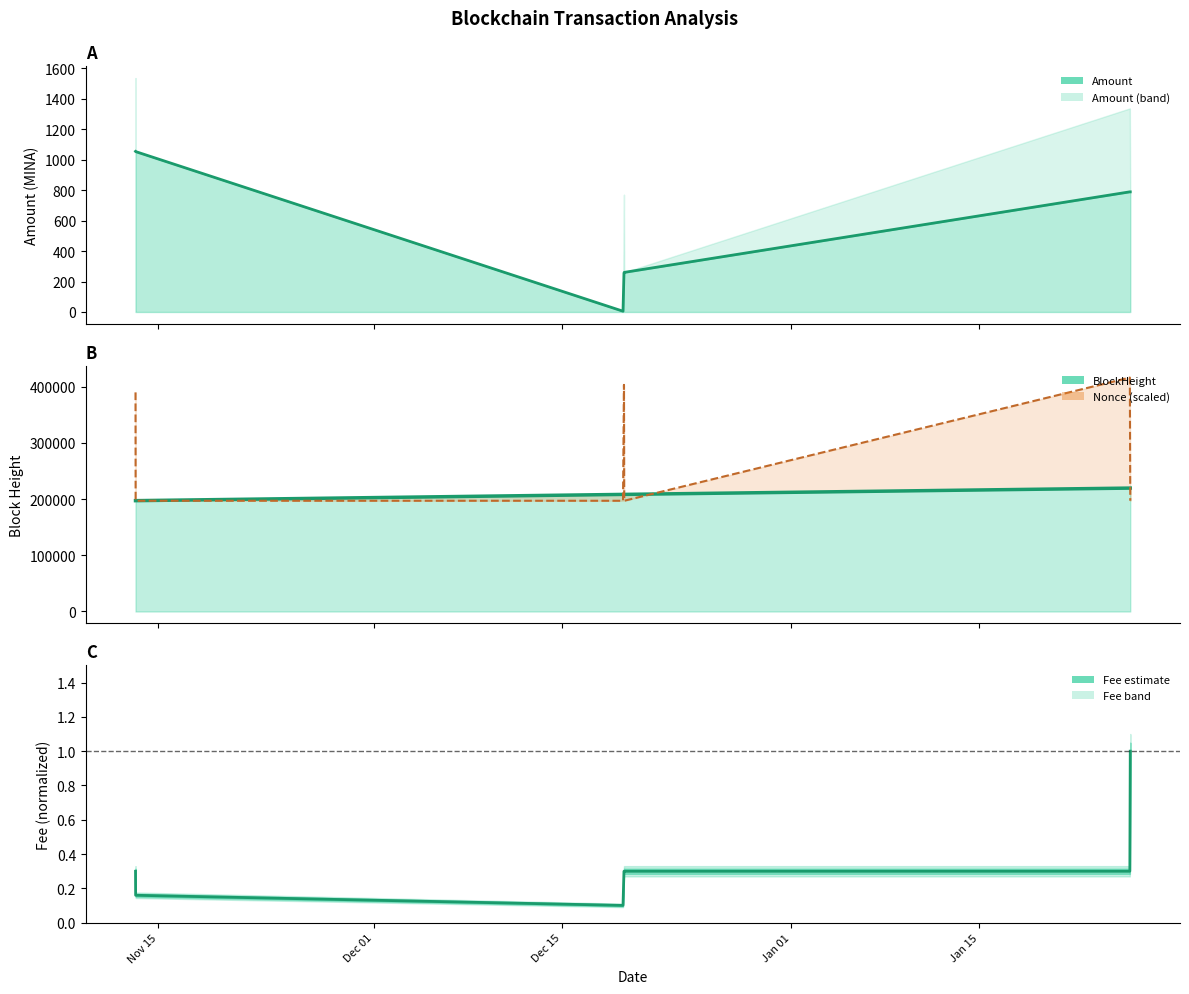

Reading left to right, transcribe all the data shown in this chart.

0.3	0.2	0.1	0.3	0.3	0.3	1.0